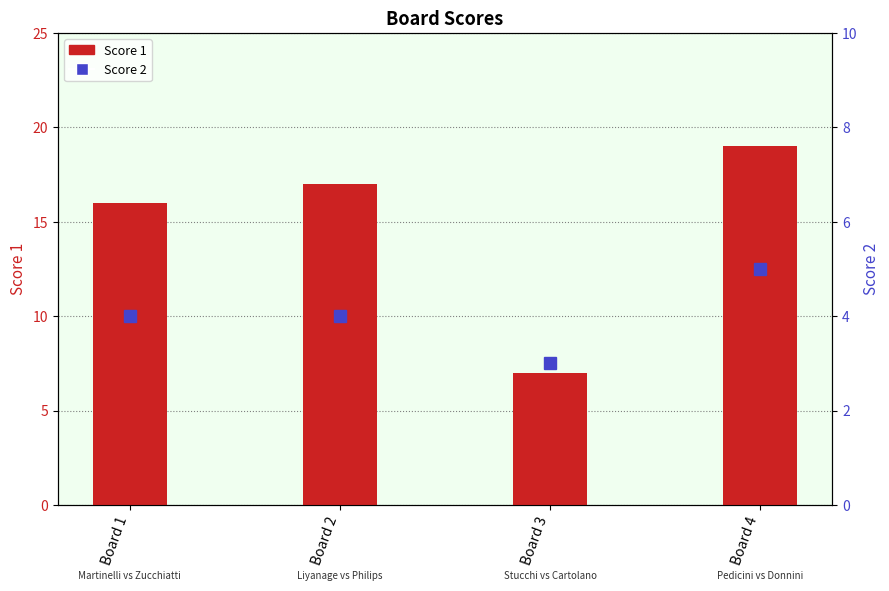

Count the number of categories in the chart.

4